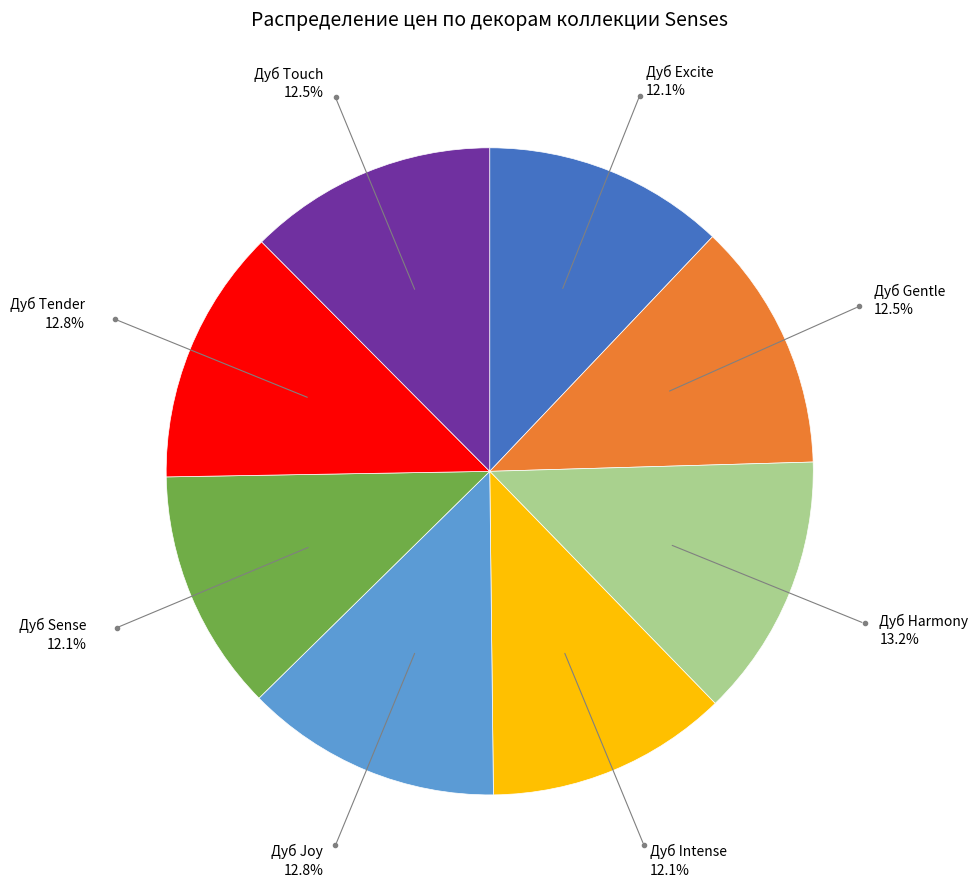

How much of the chart is everything except Дуб Harmony?

86.8%